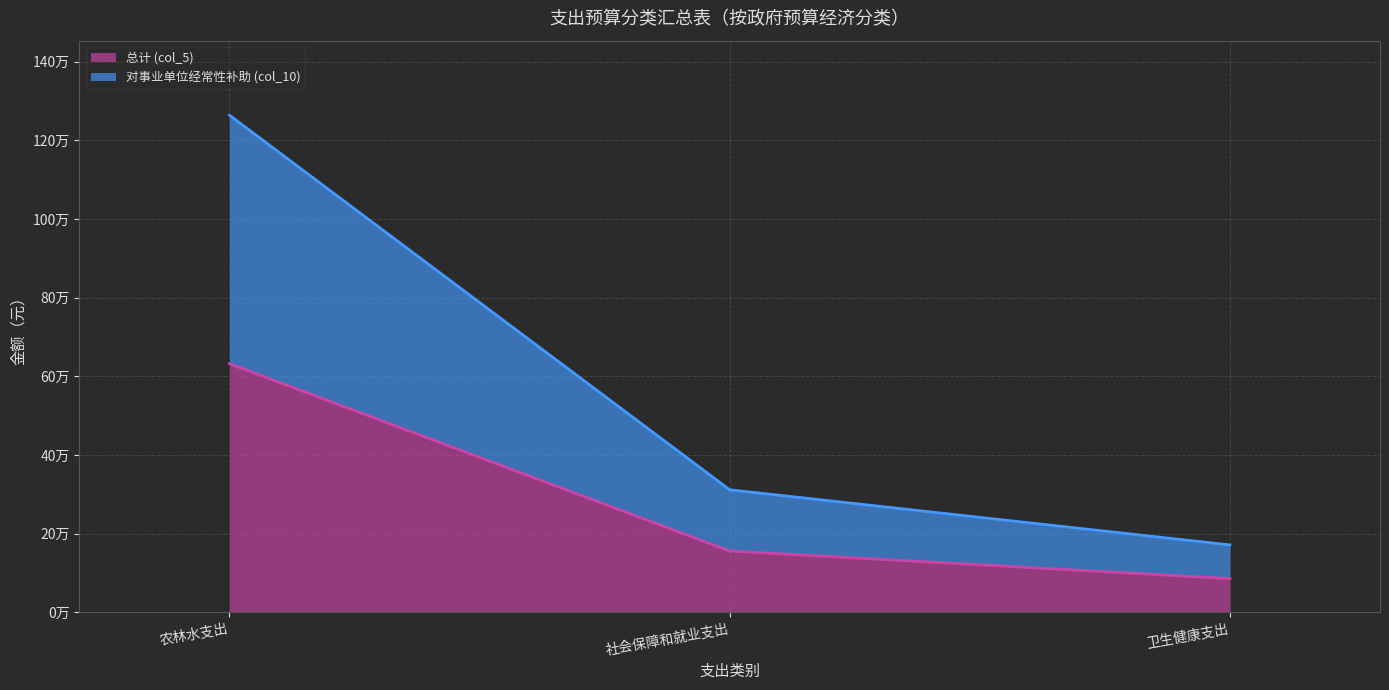

Which series has the widest spread of values?

对事业单位经常性补助 (col_10)